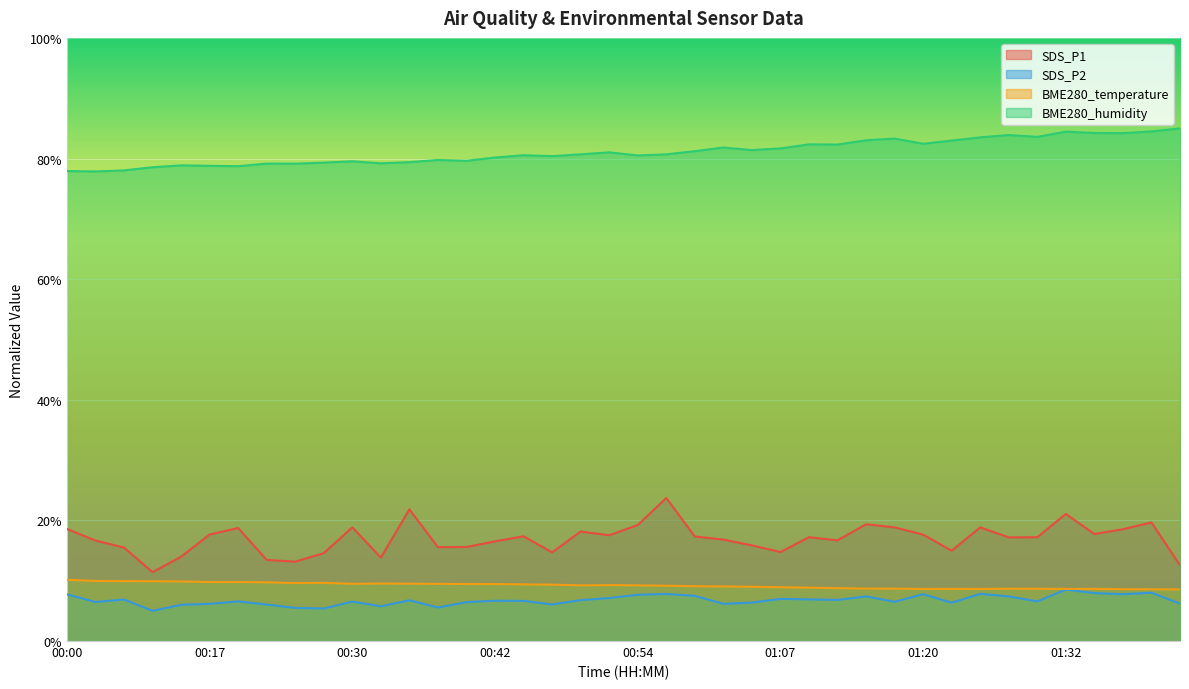

True or false: SDS_P2 and BME280_temperature cross at least once.

False